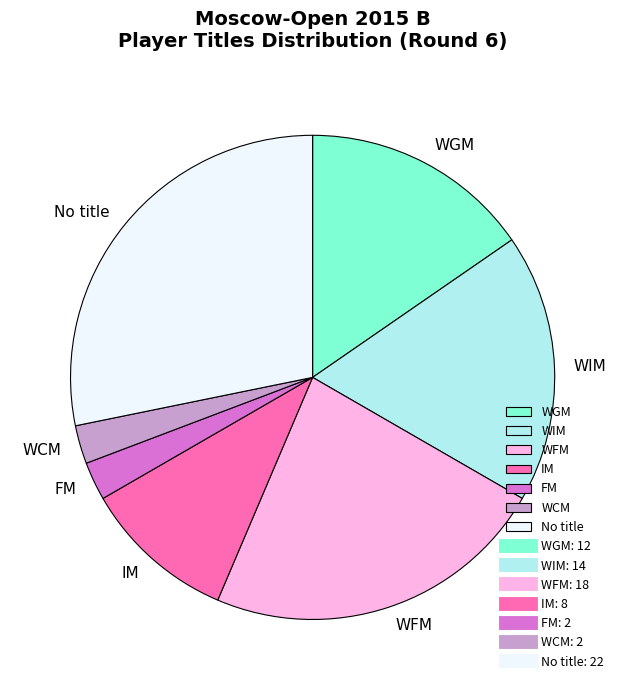

How many segments does this pie chart have?

7